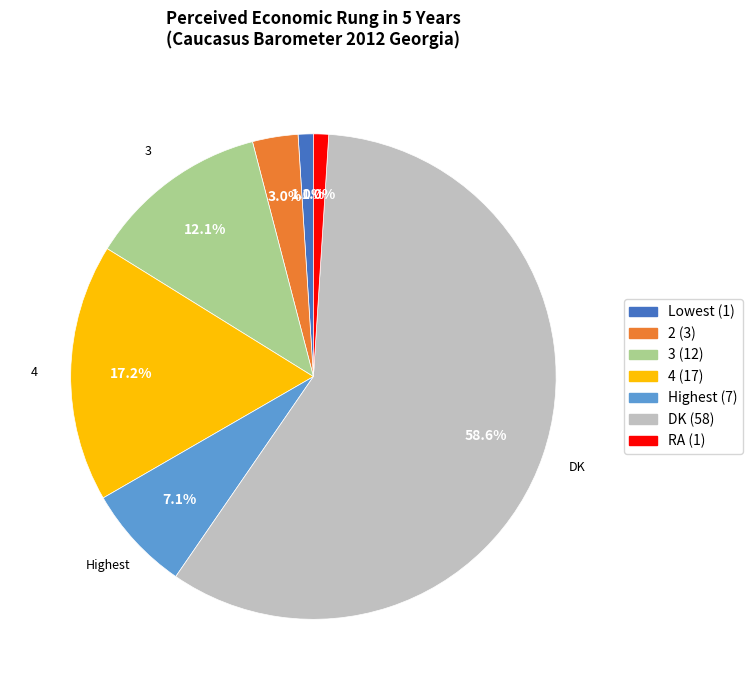

Does any single category account for the majority?

Yes